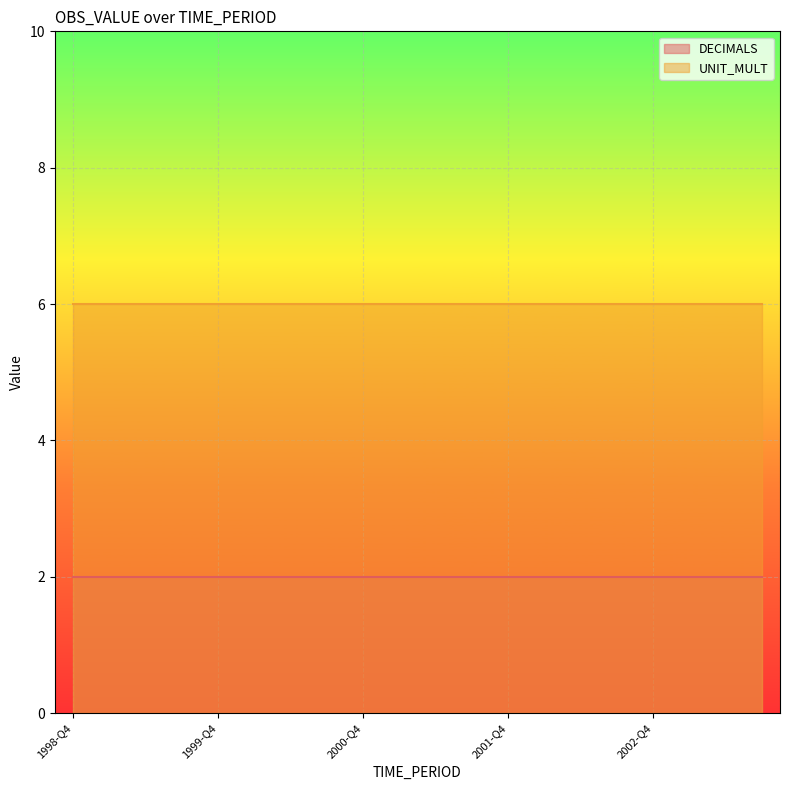

True or false: DECIMALS and UNIT_MULT cross at least once.

False